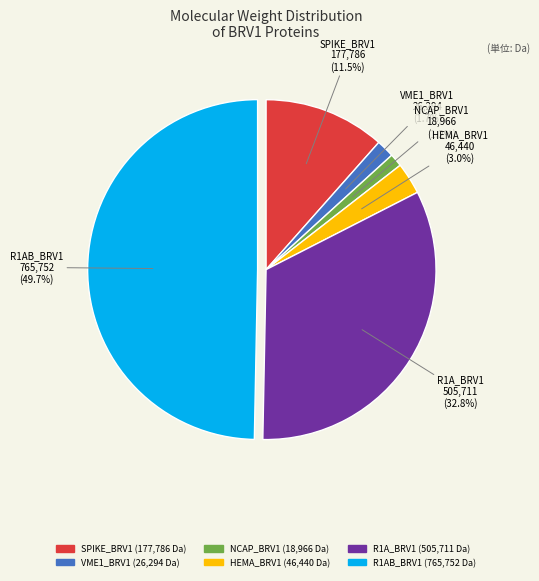

The SPIKE_BRV1 slice represents 23% of the pie. True or false?

False